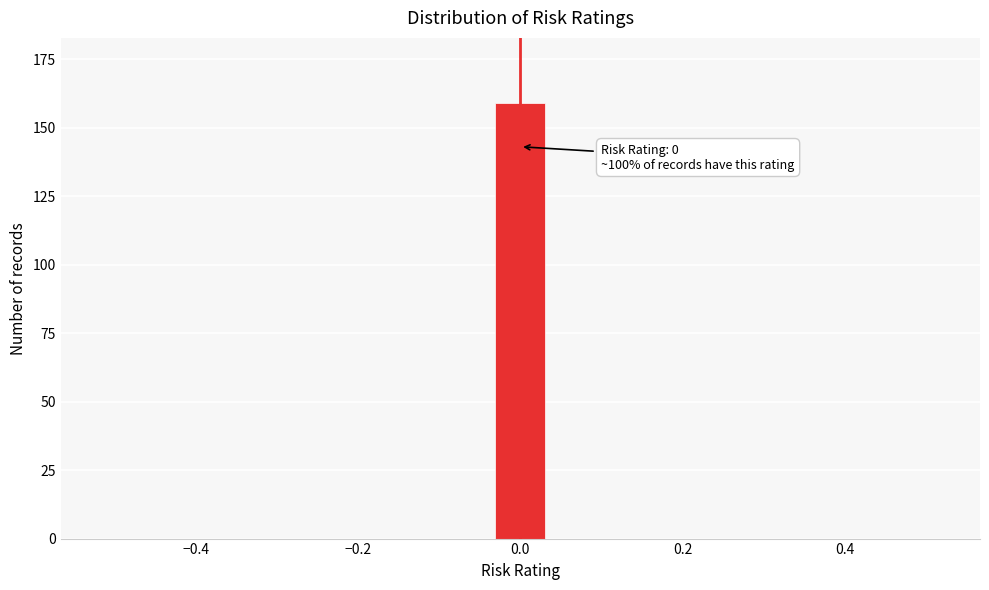

Around what value on the x-axis is the tallest bar? Give the approximate position of its centre, as read against the axis.

0.00